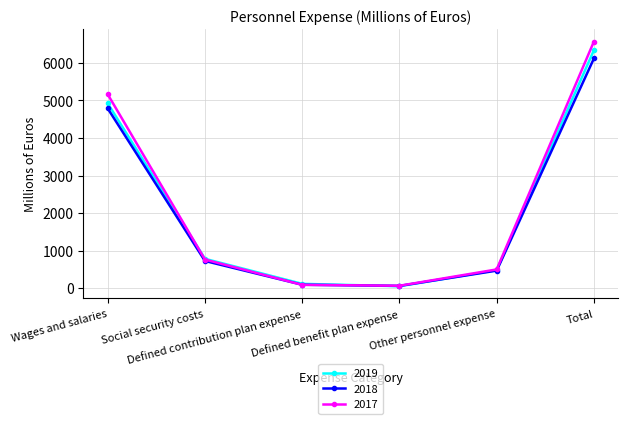

Is the value of 2019 at Social security costs greater than the value of 2018 at Defined contribution plan expense?

Yes